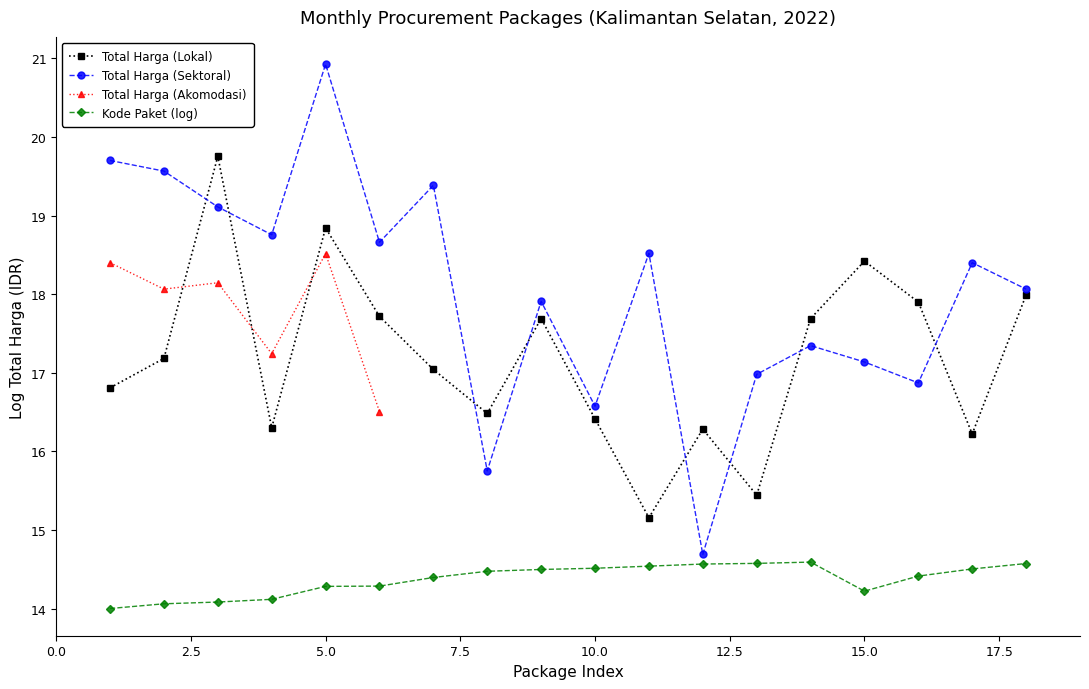

True or false: Total Harga (Sektoral) and Kode Paket (log) cross at least once.

False